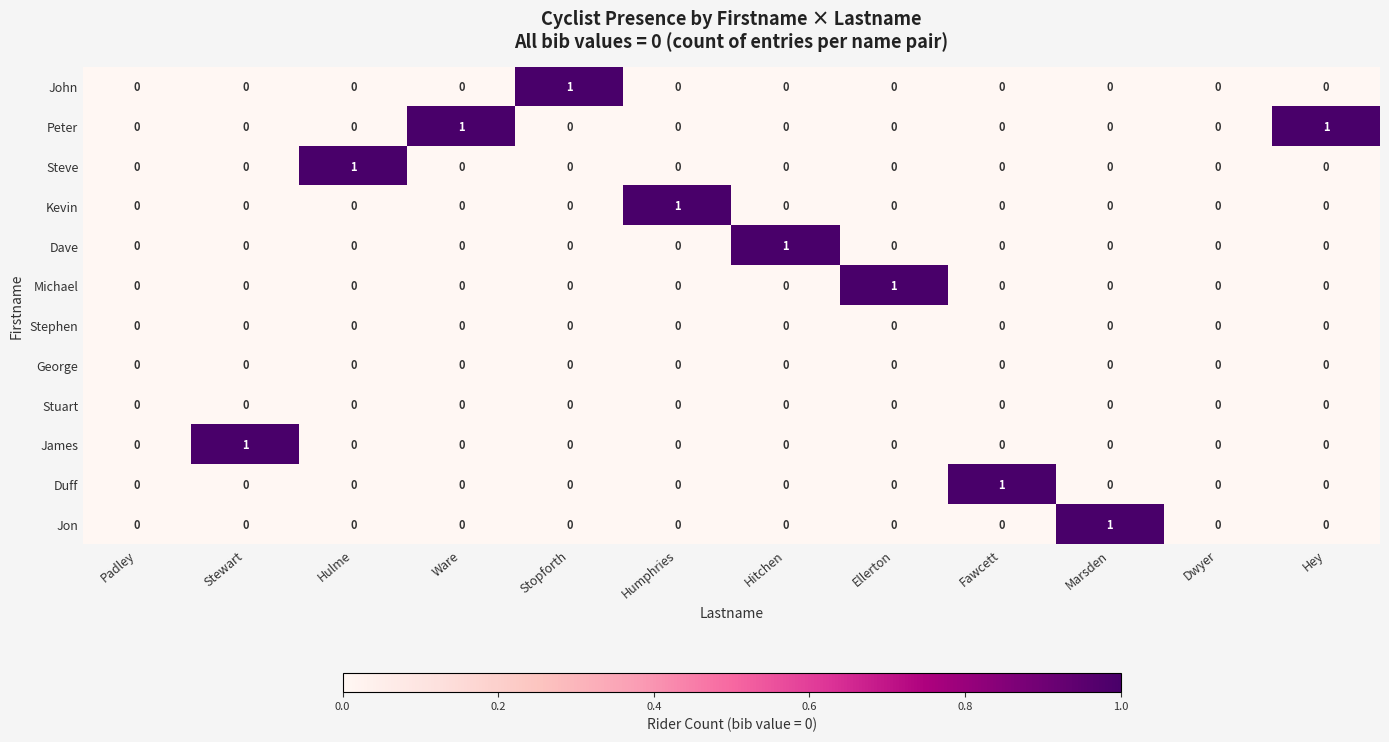

At which label does Kevin reach its peak?

Humphries